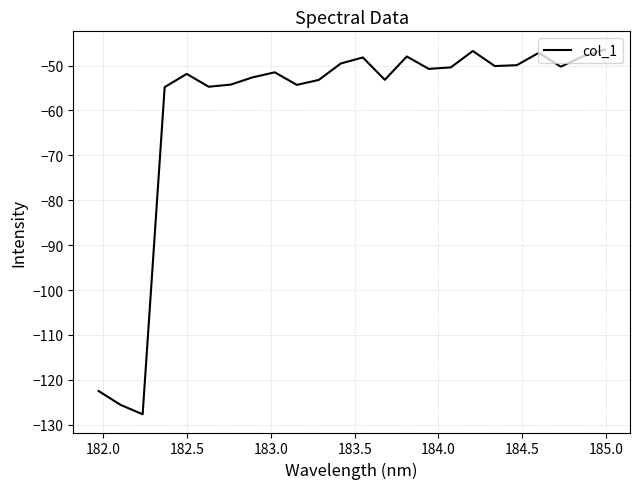

What is the difference between the maximum and minimum values?

81.2